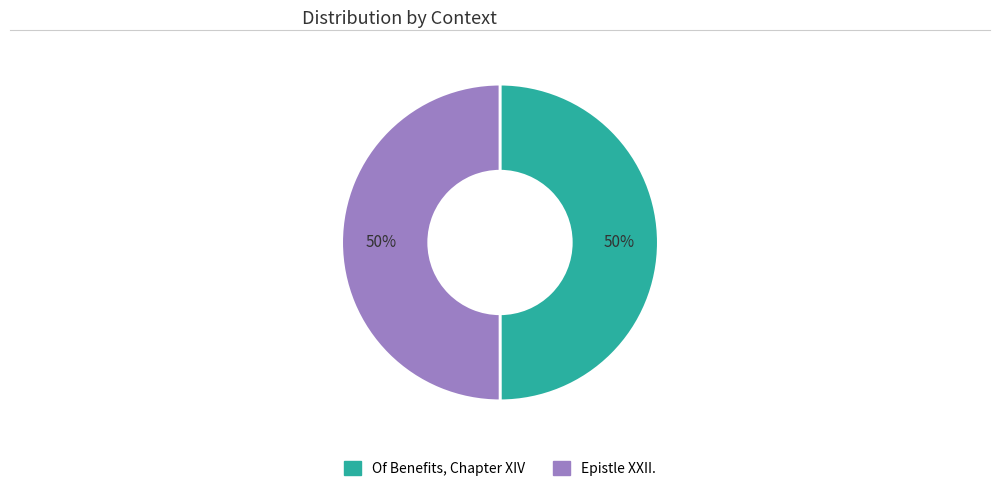

Combined, do Epistle XXII. and Of Benefits, Chapter XIV account for over 50%?

Yes